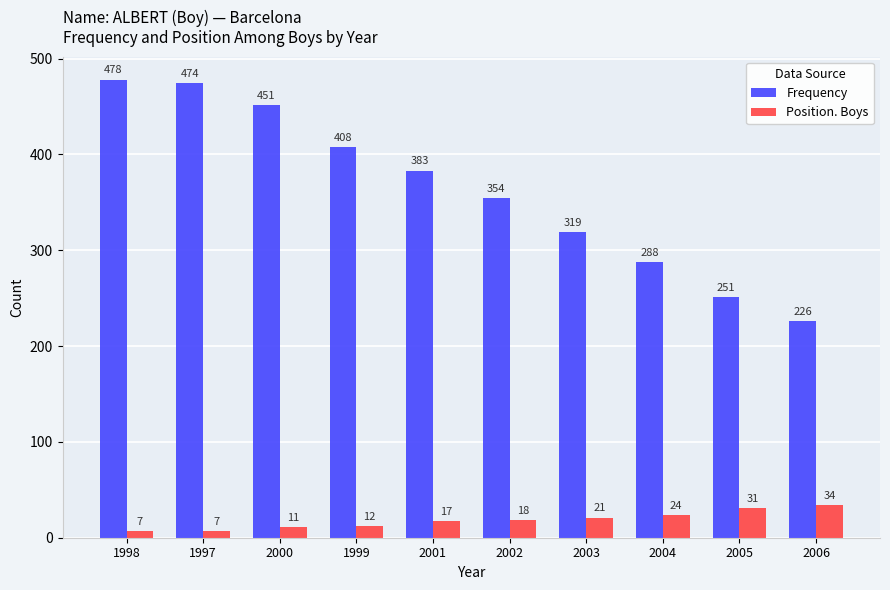

How many bars are there in each group?

2